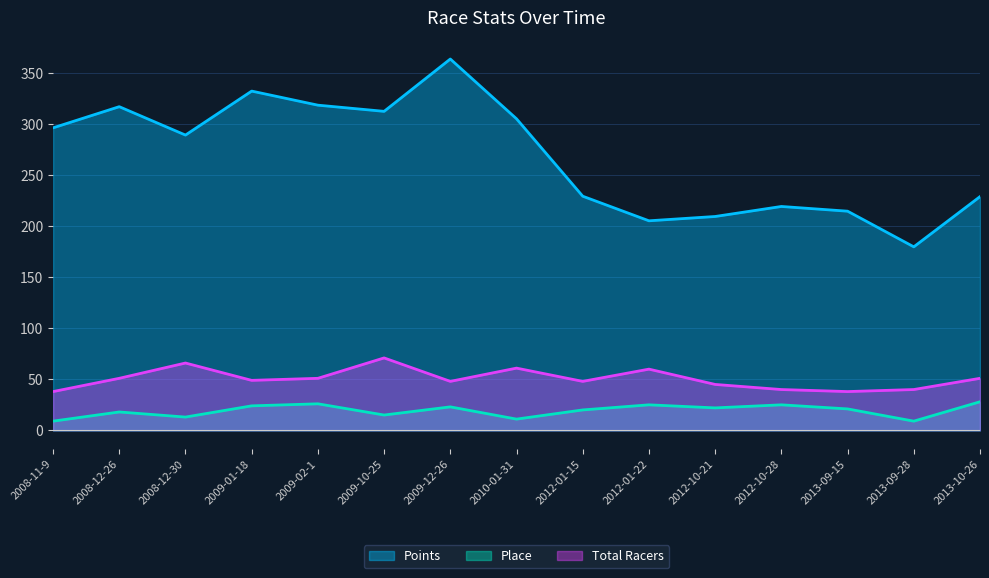

True or false: Total Racers has more than 2 interior local peaks.

True